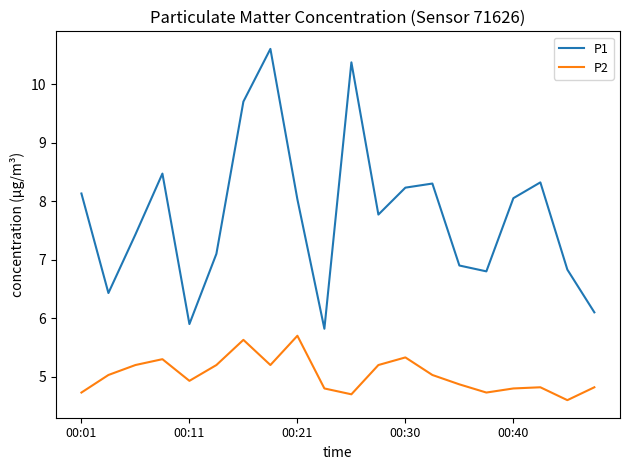

True or false: P2 and P1 cross at least once.

False